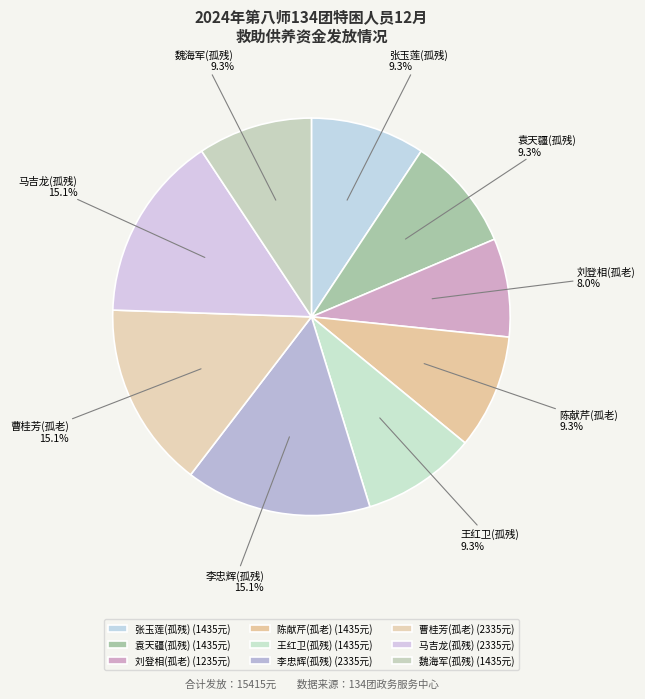

Is there any slice that represents more than half of the pie?

No